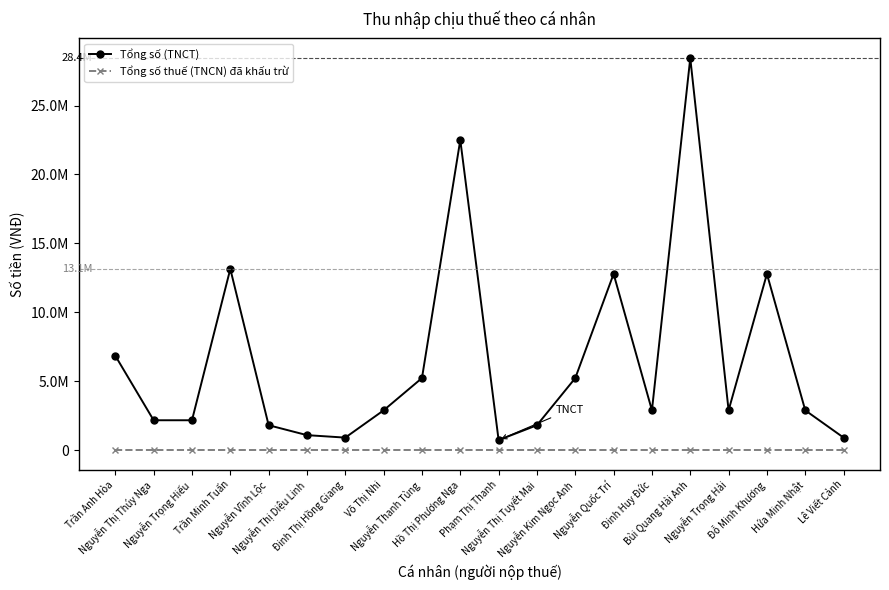

At Nguyễn Thanh Tùng, list the series in order from largest to smallest.

Tổng số (TNCT), Tổng số thuế (TNCN) đã khấu trừ